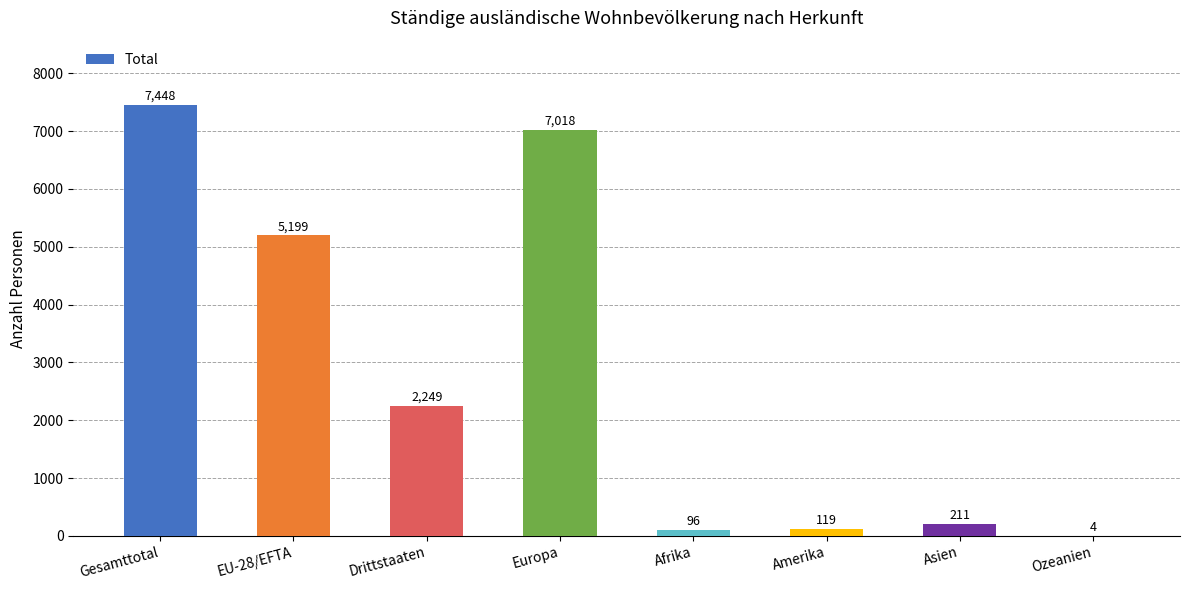

Read the value at Amerika.

119